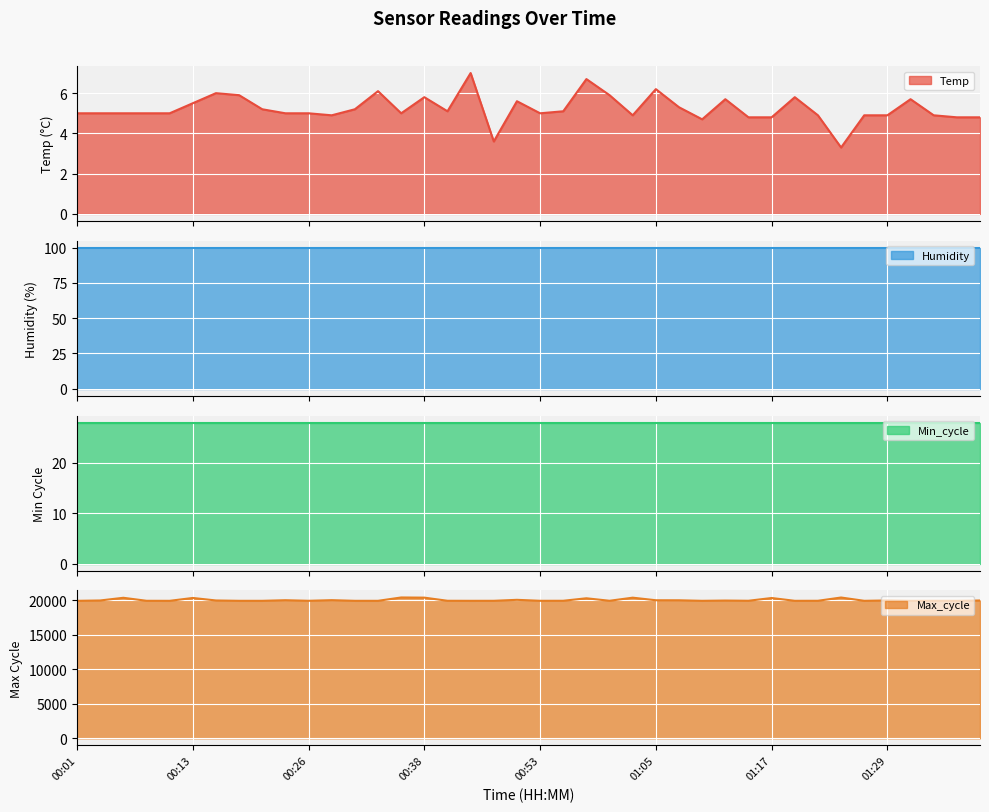

What is the highest value of the Max_cycle series?

20409